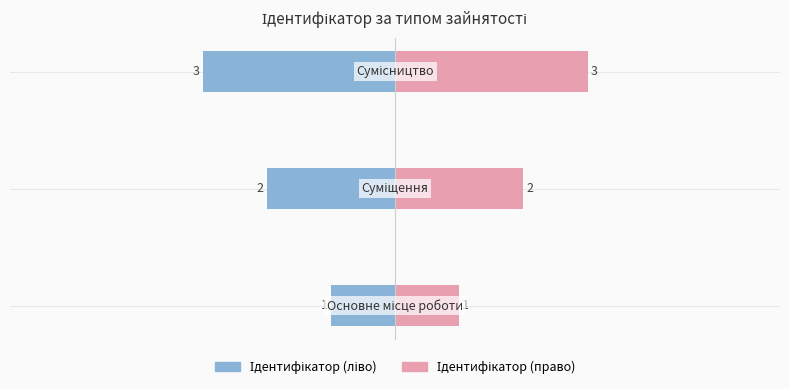

True or false: Ідентифікатор (право) has a value of 1 at 0.

False